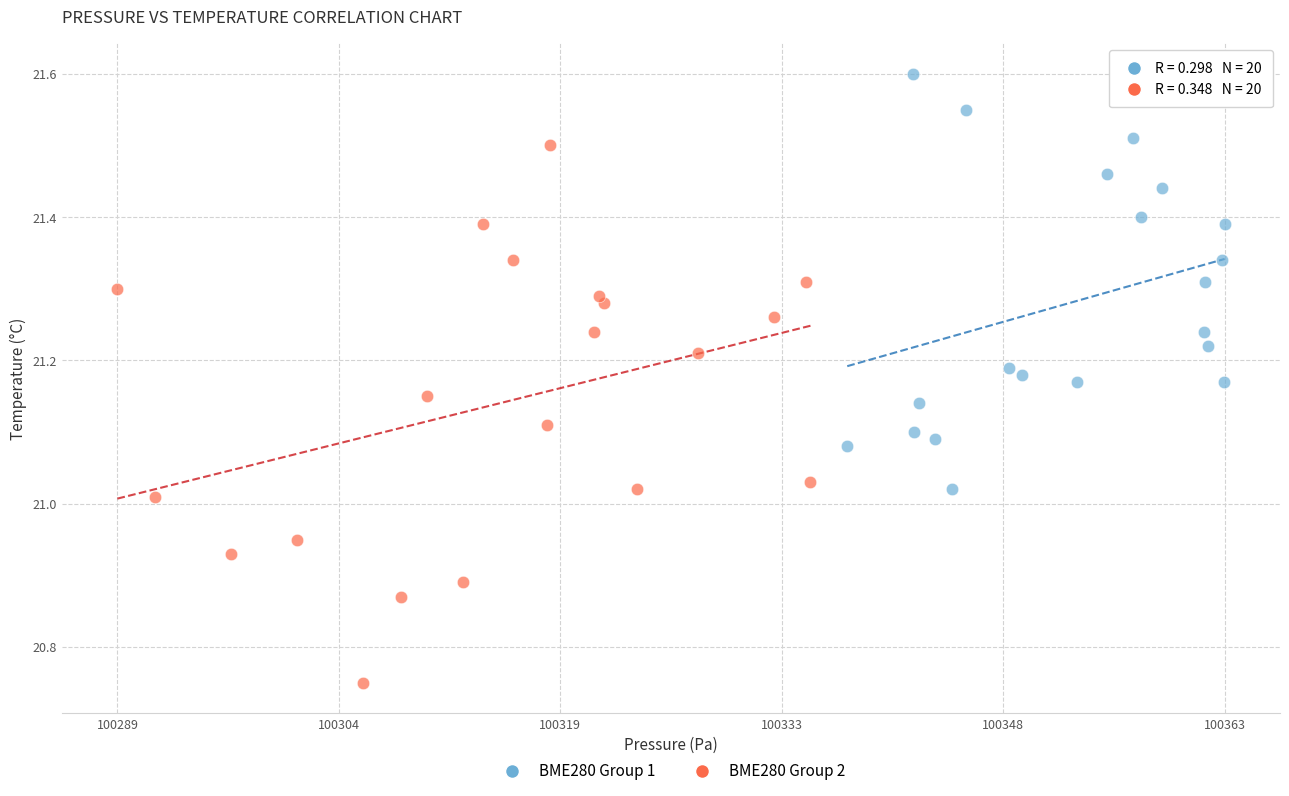

What are all the series names shown in the legend?

BME280 Group 1, BME280 Group 2